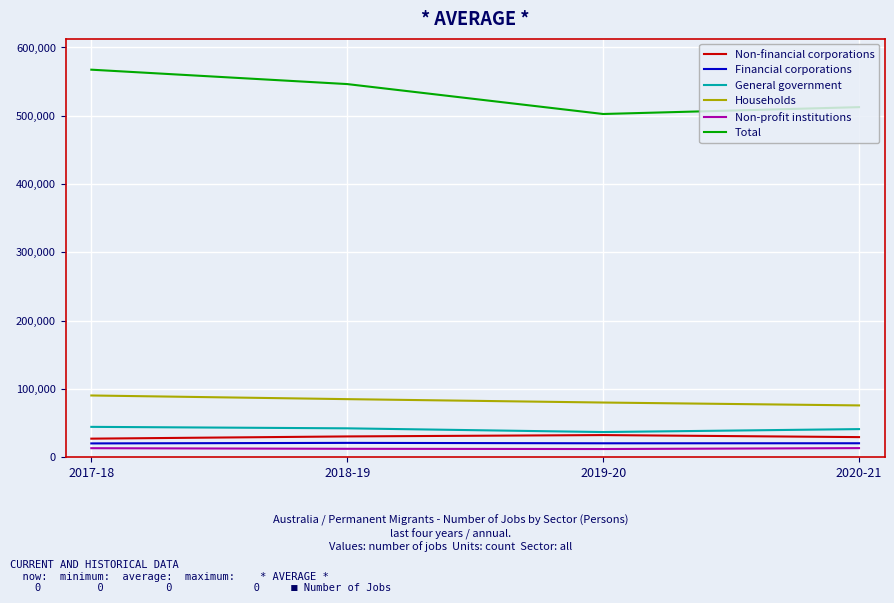

Is the value of Non-profit institutions at 2019-20 greater than the value of Financial corporations at 2020-21?

No